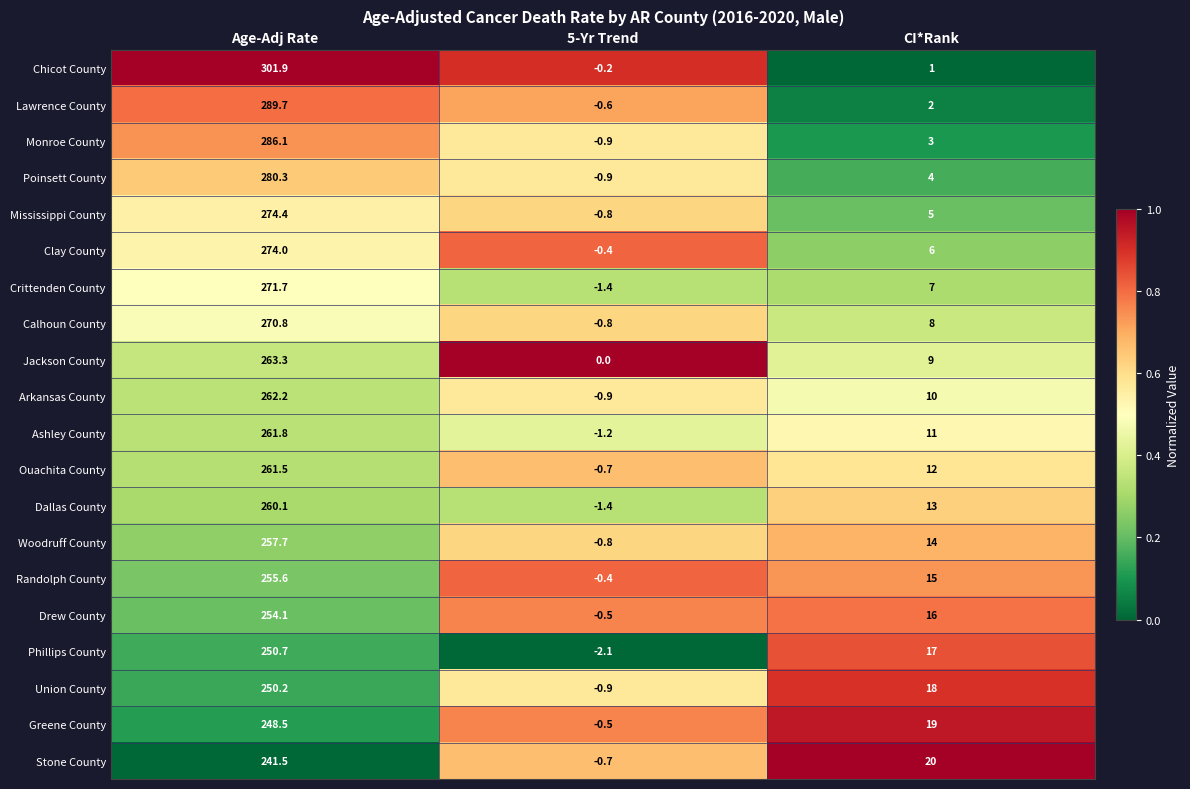

How many data points does each series have?

3